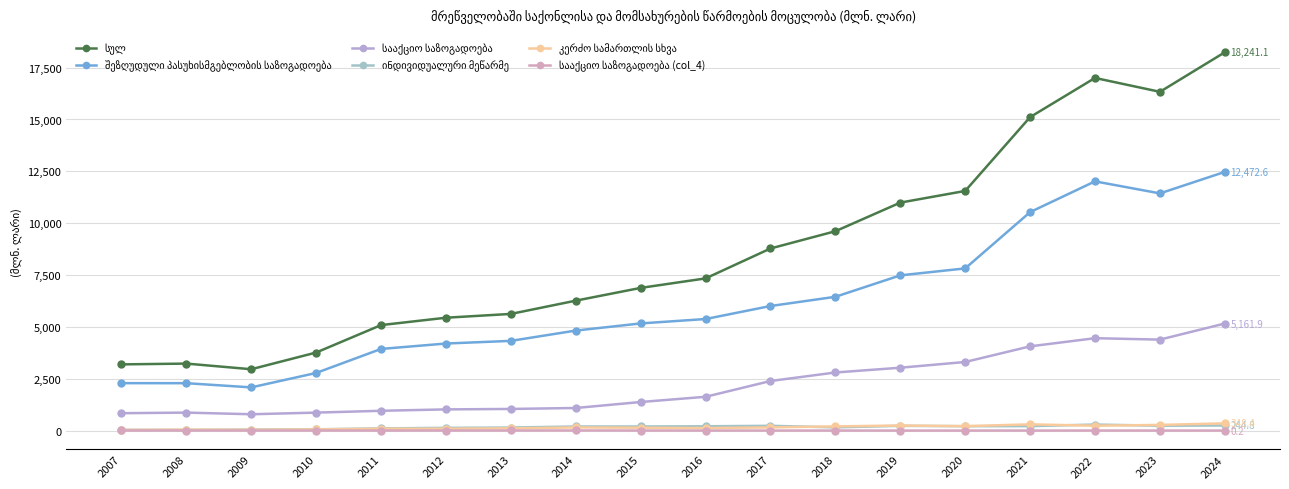

At how many categories does at least one series exceed 18195?

1